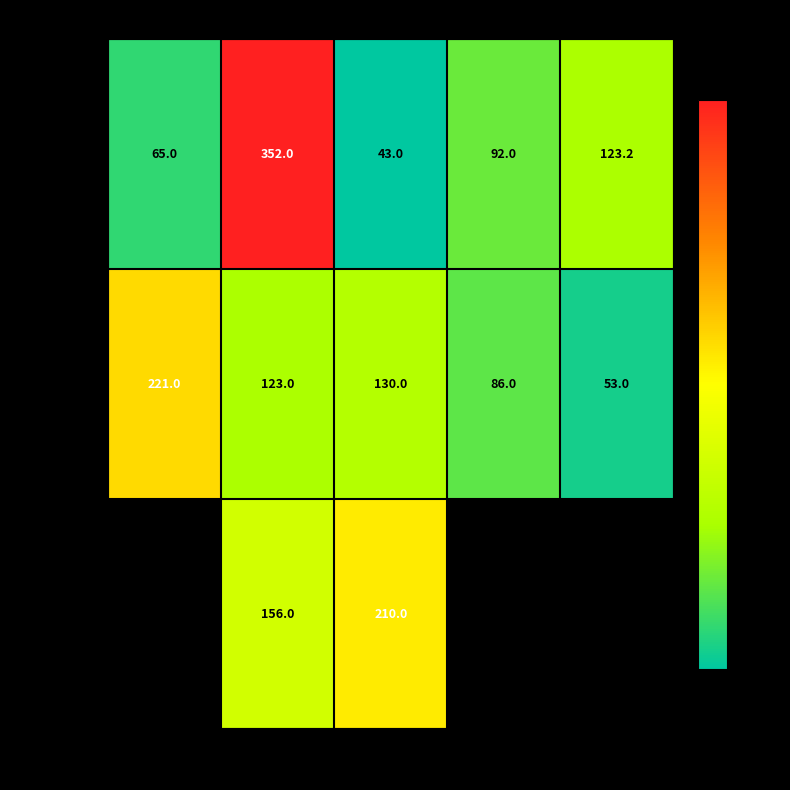

Where is Завтрак nearest to the value 197?

Хлеб